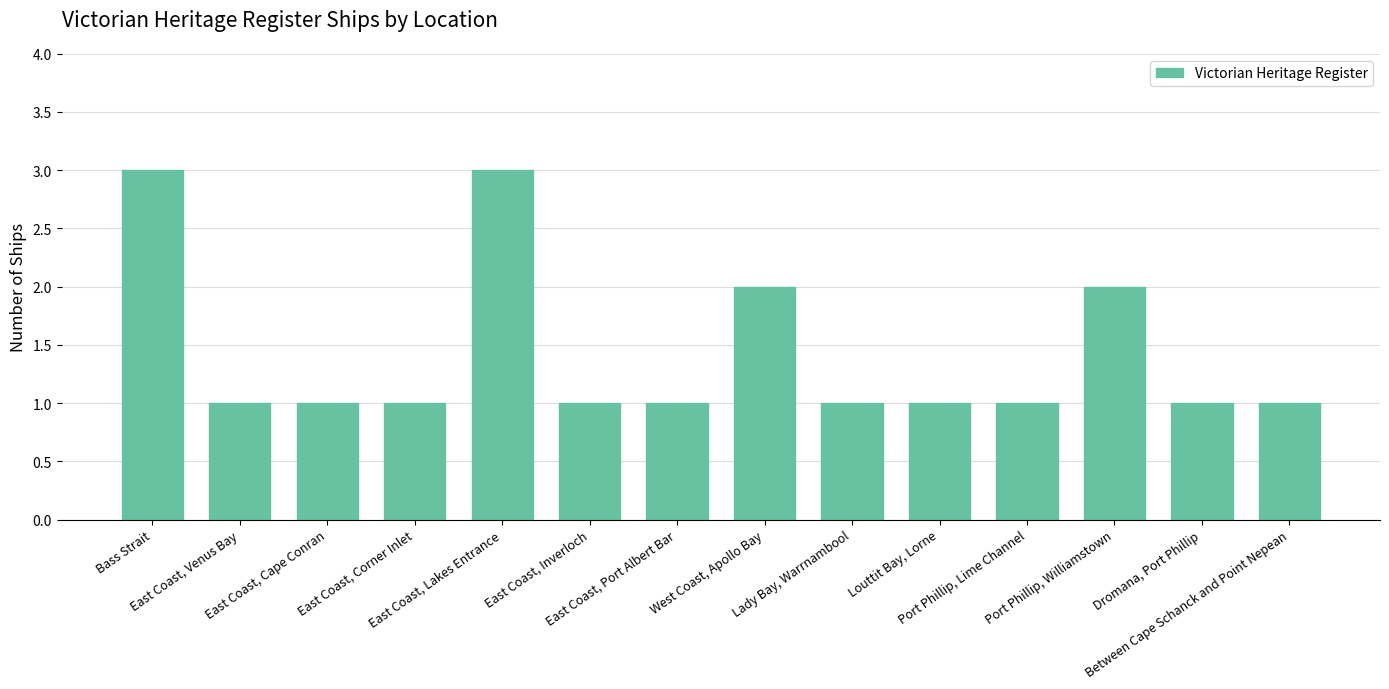

What is the maximum value shown in the chart?

3